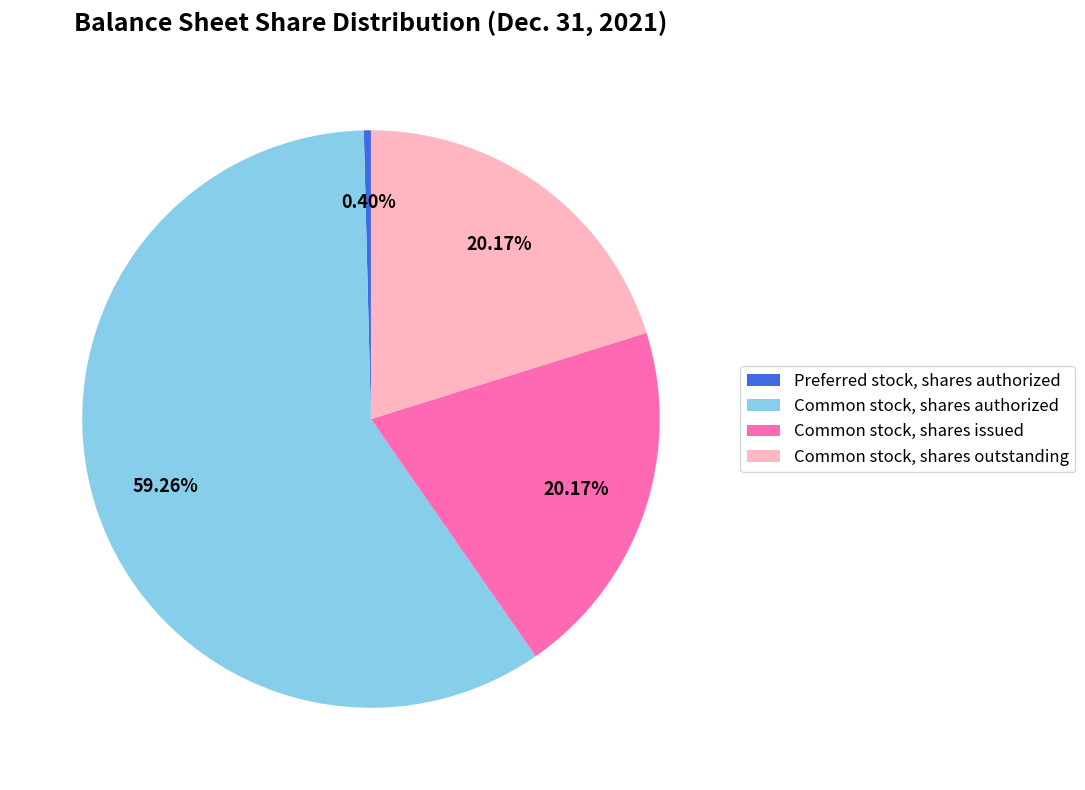

Does Common stock, shares outstanding represent more than half of the total?

No